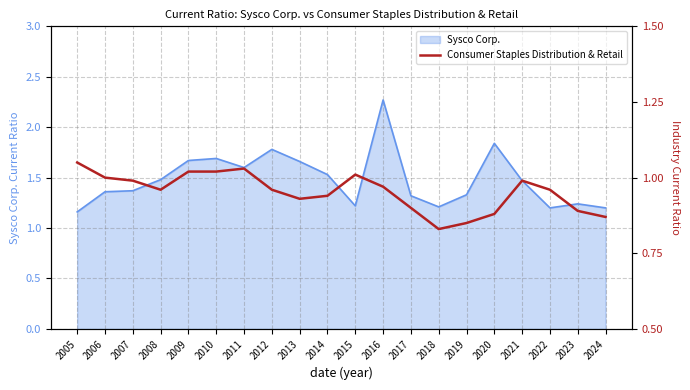

Is it true that Sysco Corp. equals 1.6 at 2011?

True